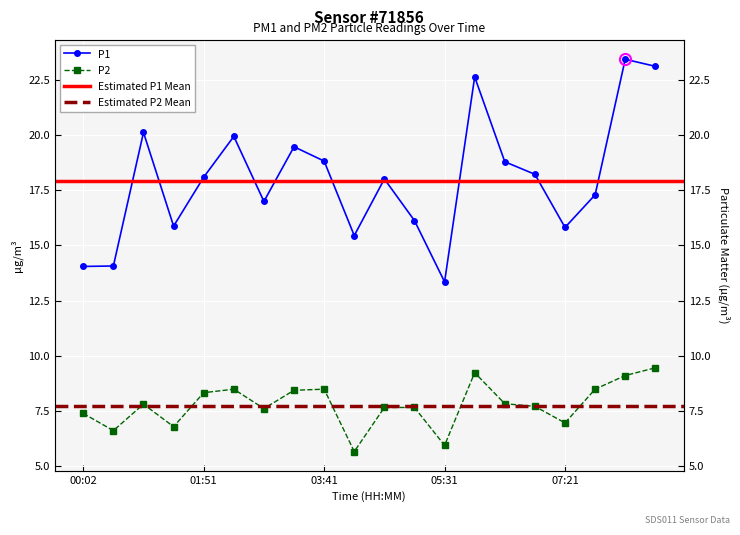

How many values in the P1 series are below 18?

9